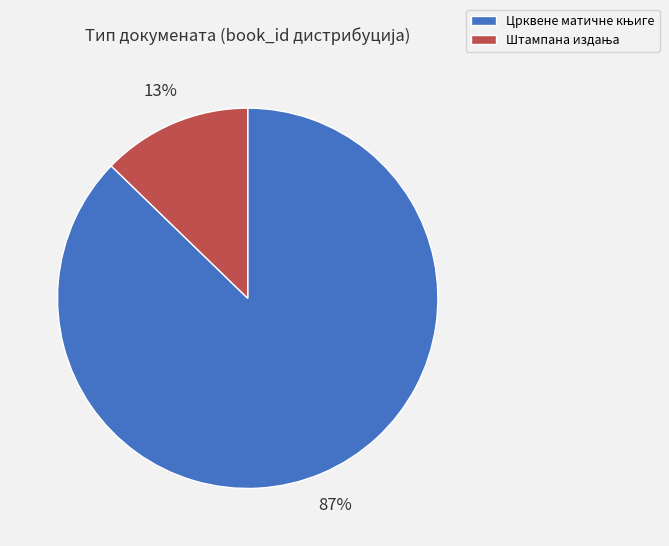

Is there any slice that represents more than half of the pie?

Yes